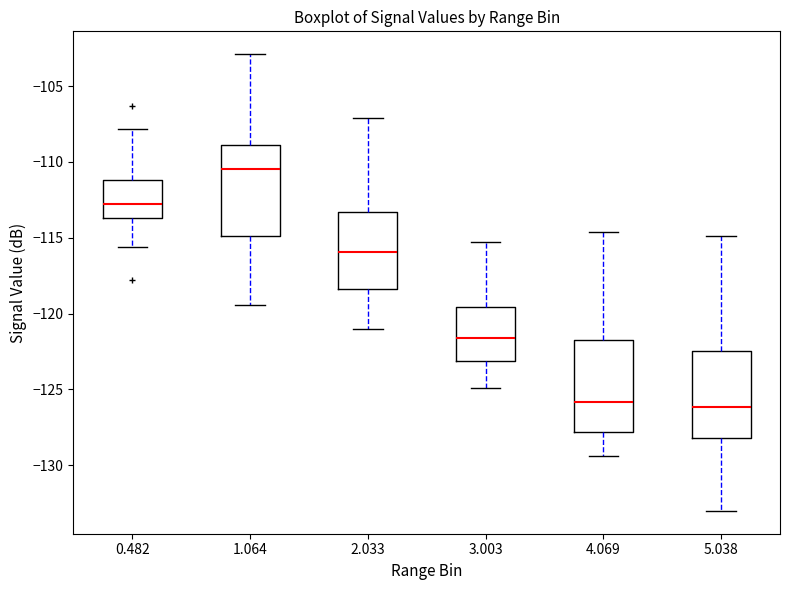

Reading left to right, transcribe this box plot: for each box, give where its median line is, the range the box spans, and where its two whiskers end, as read against the y-axis. The values are not printed on the chart, so give them approximately, as read against the axis.

0.482: median -113.0, box -113.5 to -111.0, whiskers -115.5 to -108.0
1.064: median -110.5, box -115.0 to -109.0, whiskers -119.5 to -103.0
2.033: median -116.0, box -118.5 to -113.5, whiskers -121.0 to -107.0
3.003: median -121.5, box -123.0 to -119.5, whiskers -125.0 to -115.5
4.069: median -126.0, box -128.0 to -121.5, whiskers -129.5 to -114.5
5.038: median -126.0, box -128.0 to -122.5, whiskers -133.0 to -115.0